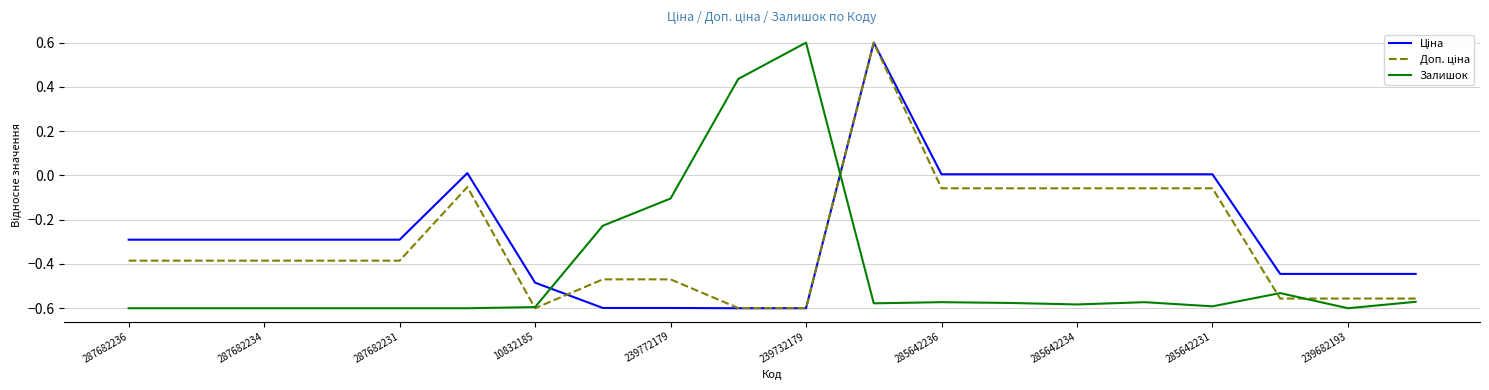

What is the maximum value shown in the chart?

0.6